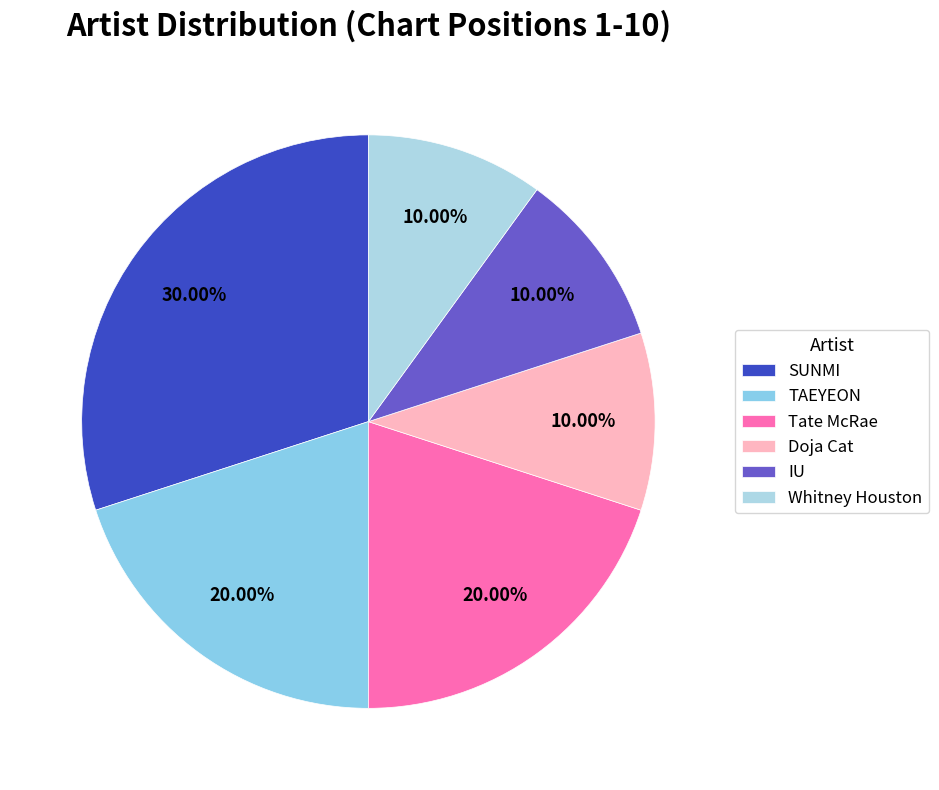

True or false: SUNMI accounts for 30% of the total.

True